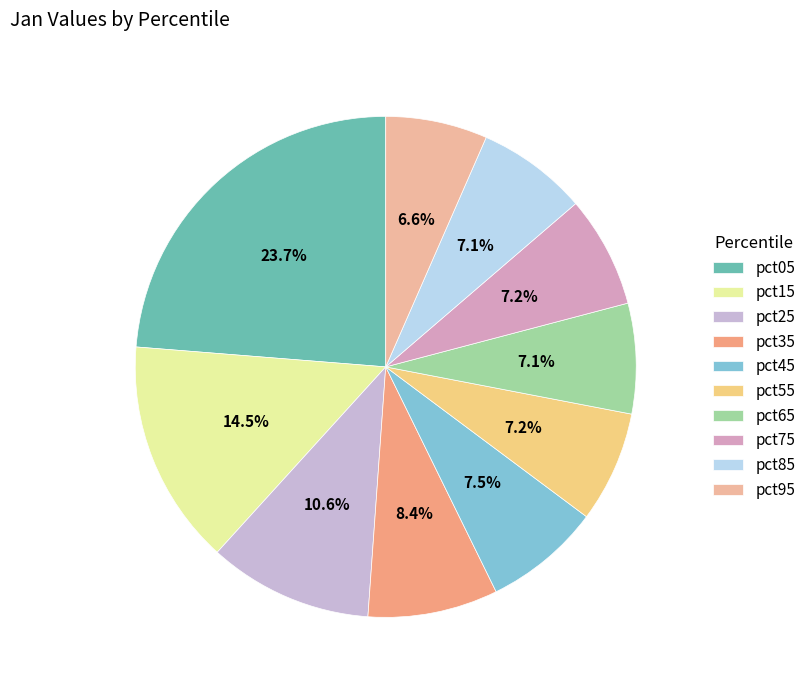

Combined, do pct35 and pct65 account for over 50%?

No